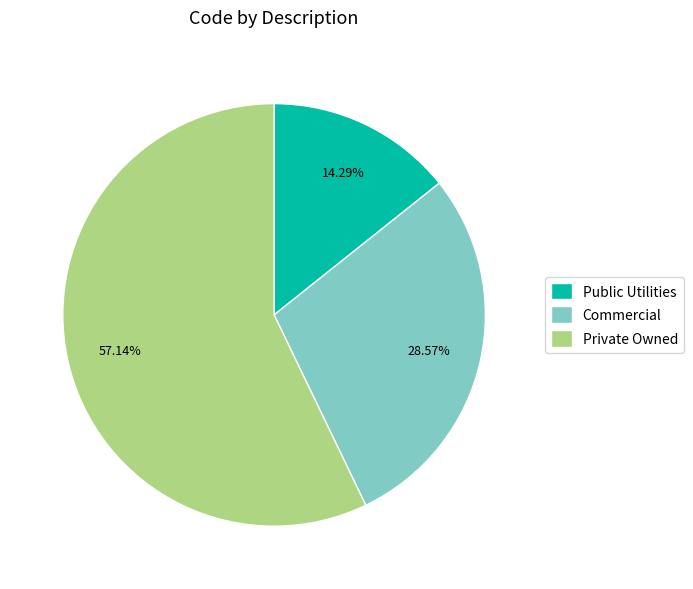

Rank the categories by value from highest to lowest.

Private Owned, Commercial, Public Utilities